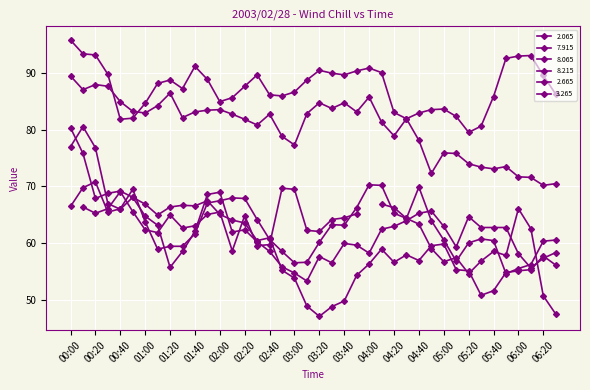

In 3.265, how many points are lower than both neighbors (excluding endpoints)?

8